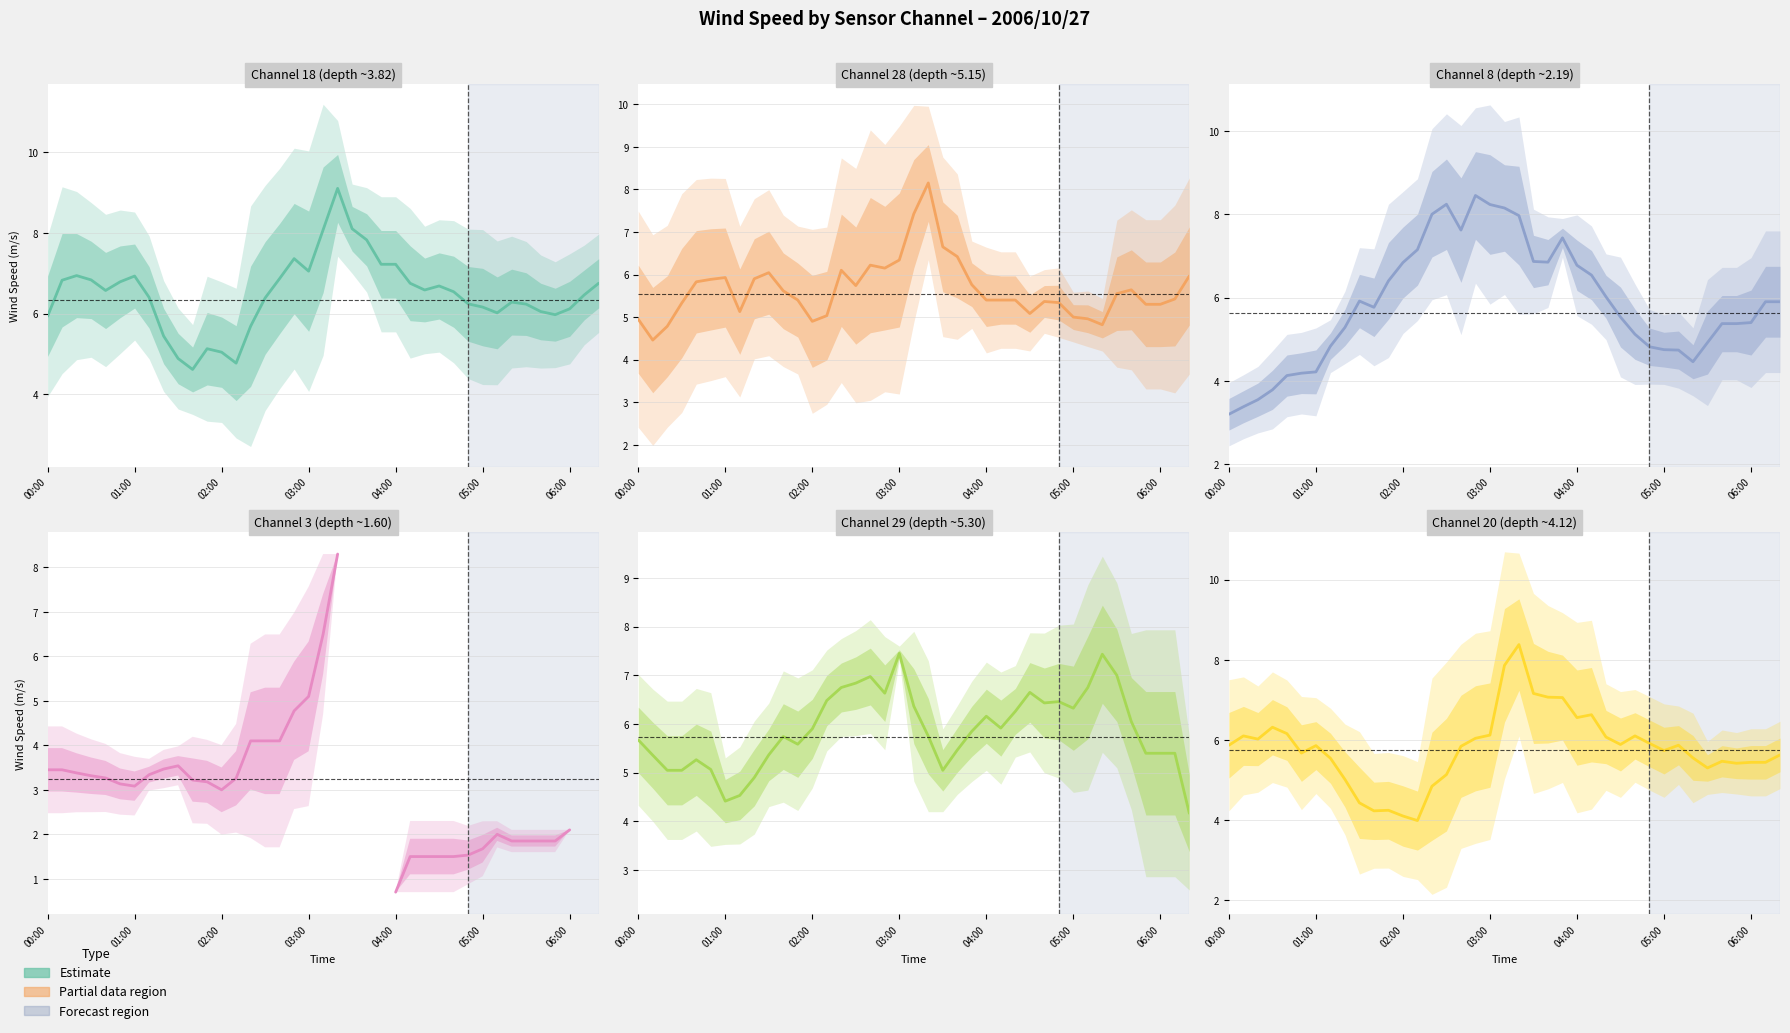

True or false: col_20 and col_3 cross at least once.

False